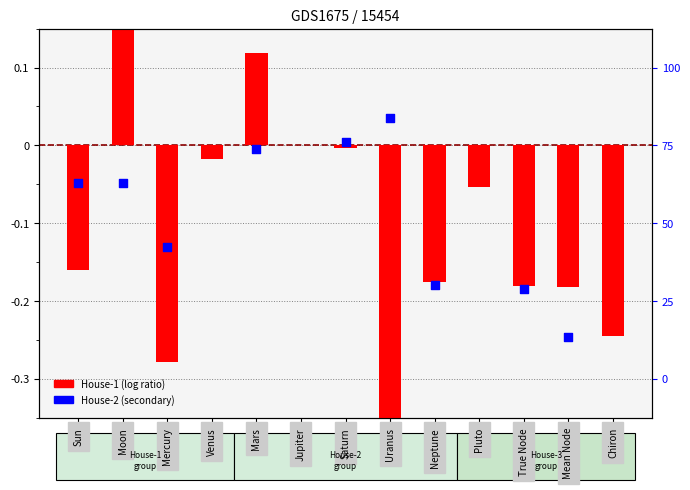

What are all the series names shown in the legend?

House-1 (log ratio), House-2 (secondary)